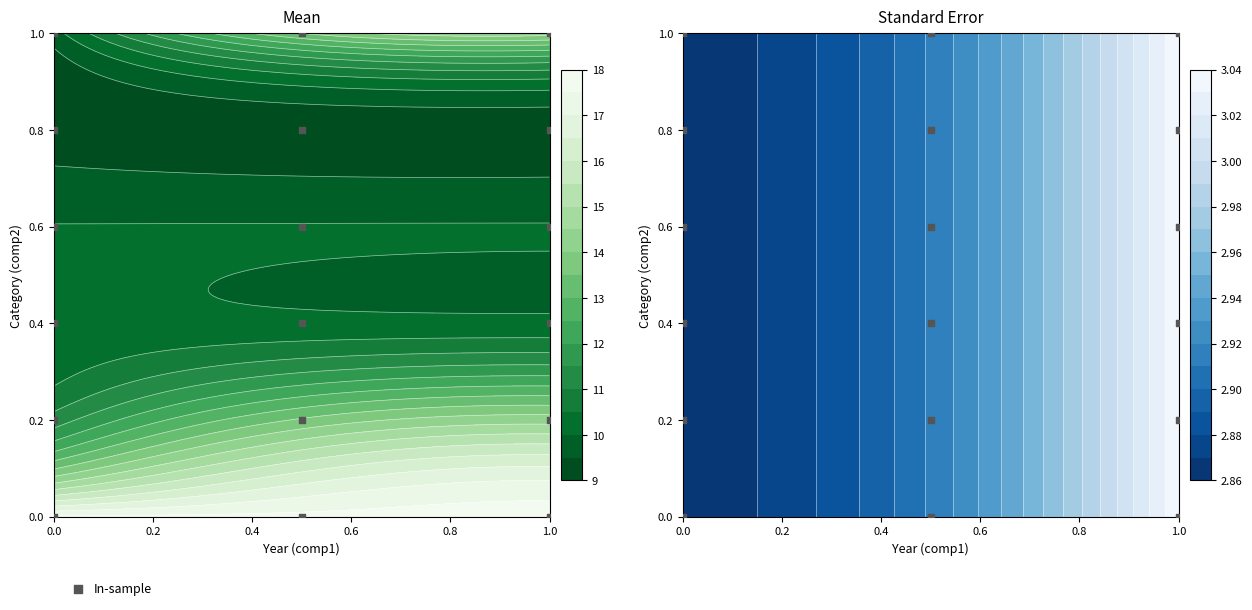

The chart shows a value of 0.1 at 7. True or false?

False